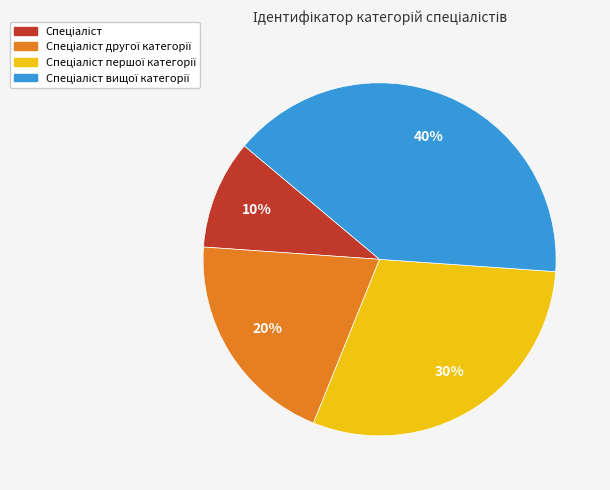

To the nearest percent, what is the average slice percentage?

25%